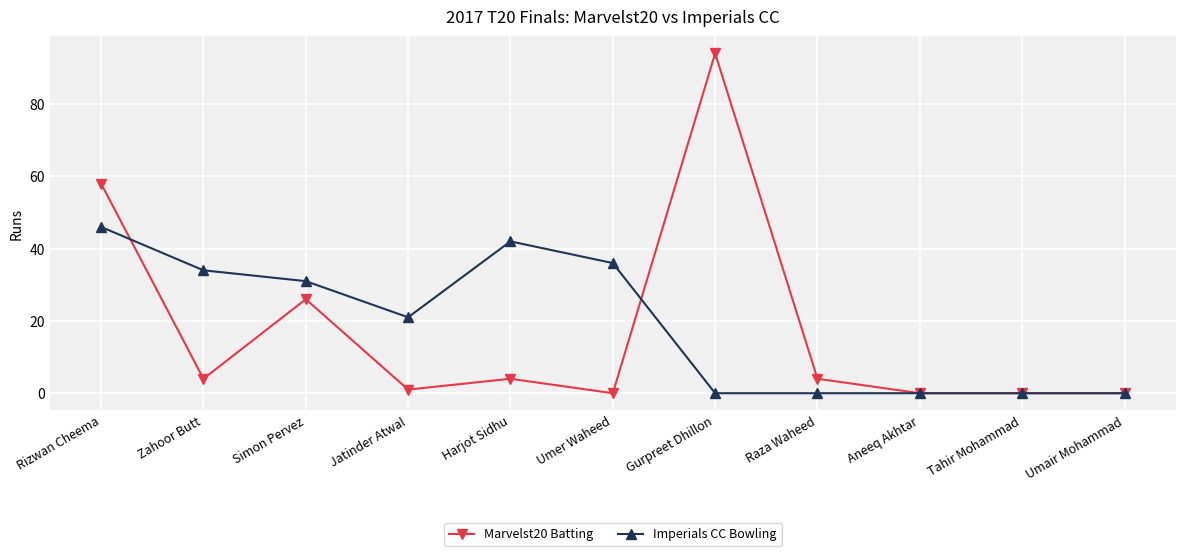

At which label does Marvelst20 Batting first exceed 4?

Rizwan Cheema